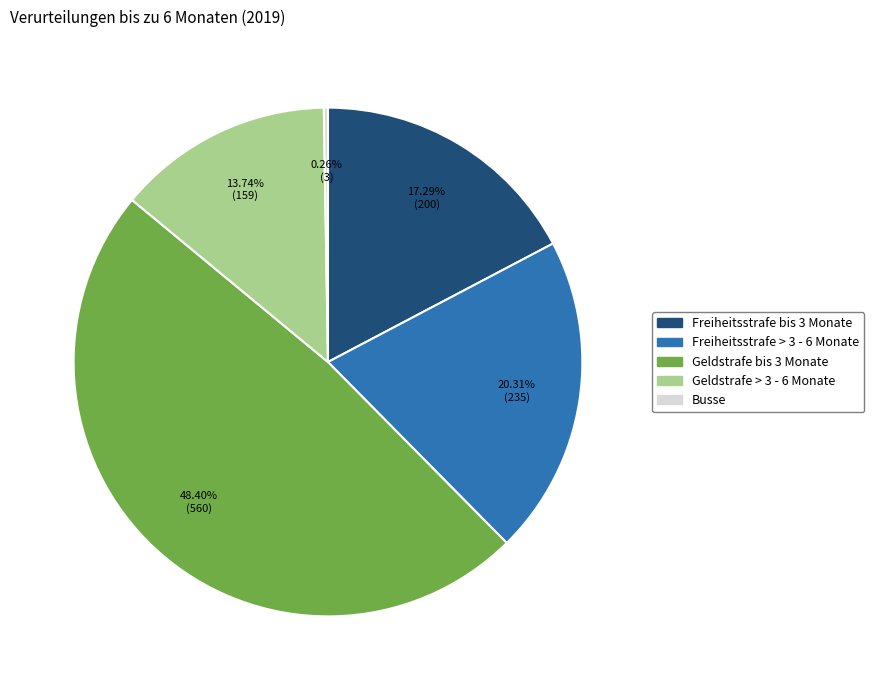

To the nearest percent, what portion does Freiheitsstrafe bis 3 Monate represent?

17%